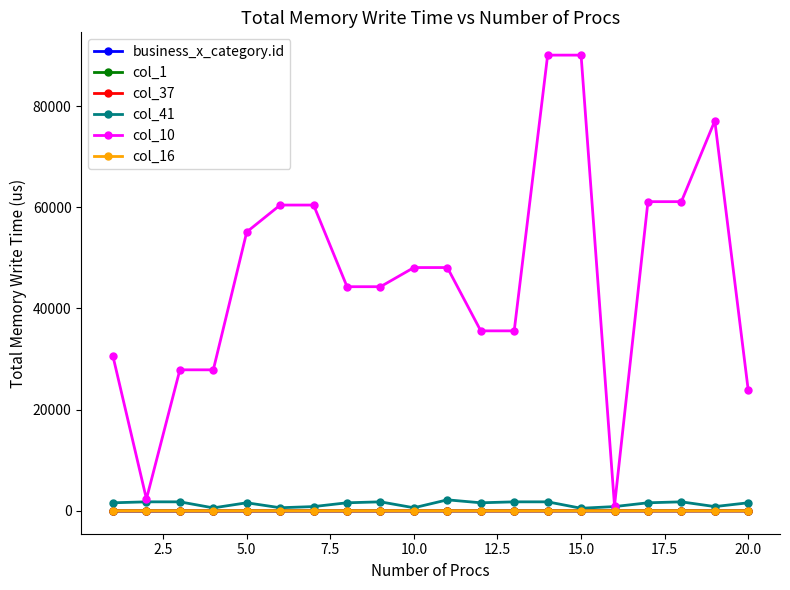

Which series has the largest total across all categories?

col_10